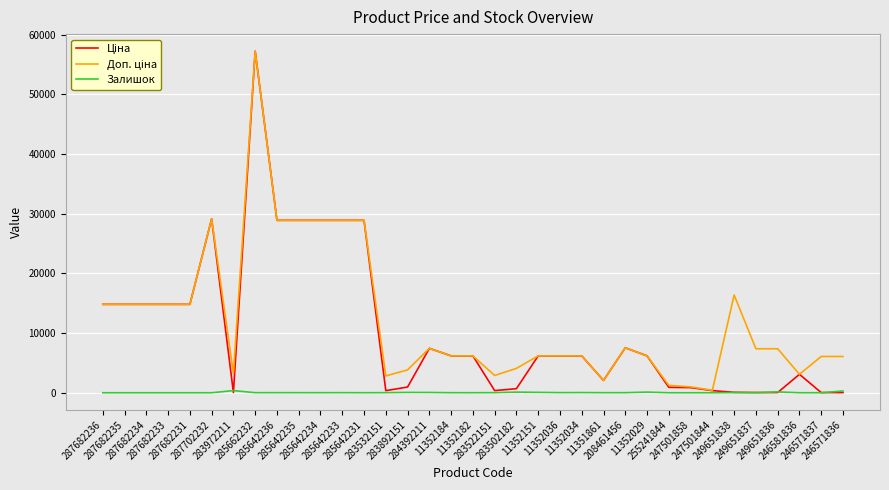

What is the difference between the Ціна values at 287682233 and 283532151?

14465.0